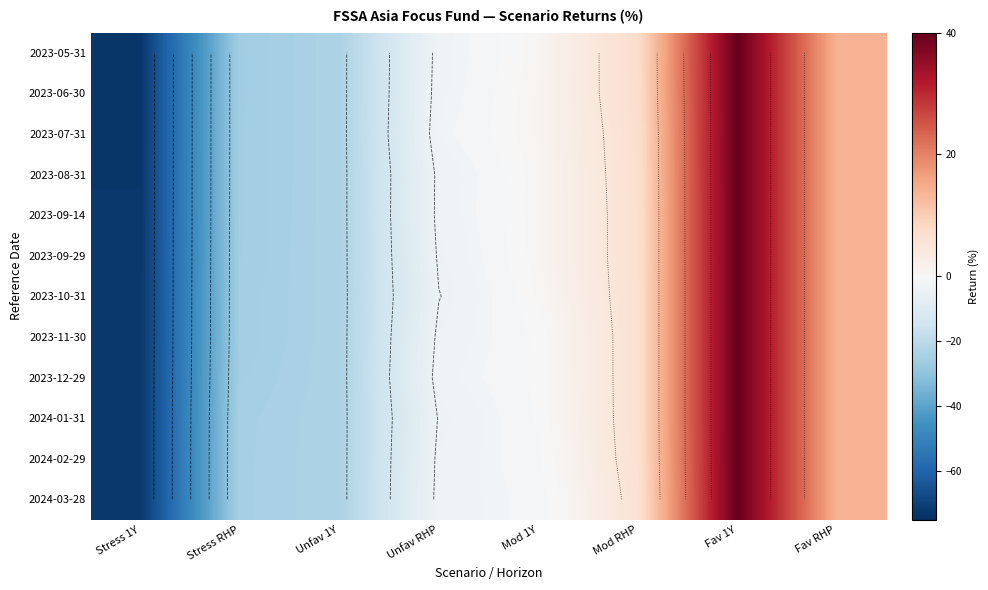

The 2024-03-28 series shows 5.7 at Mod RHP. True or false?

True